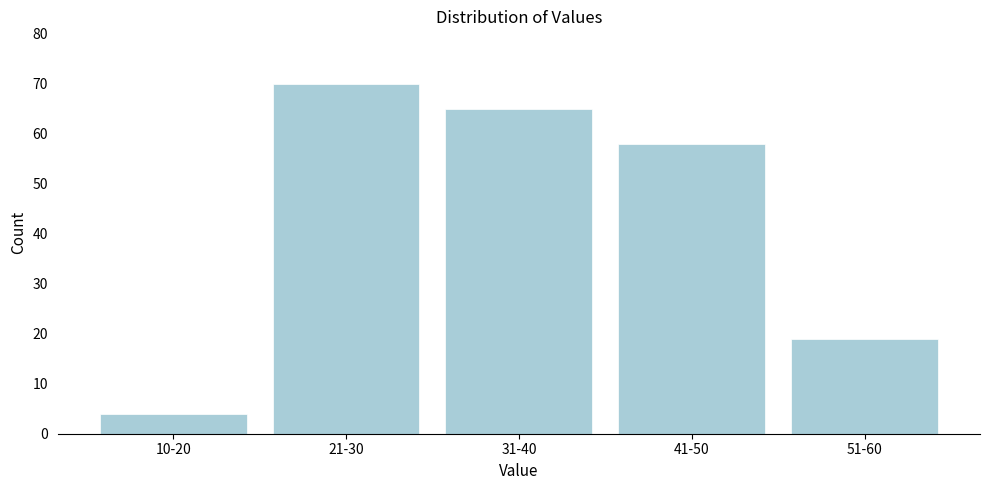

Reading right to left, list all the values displayed in this chart.

51-60=19	41-50=58	31-40=65	21-30=70	10-20=4